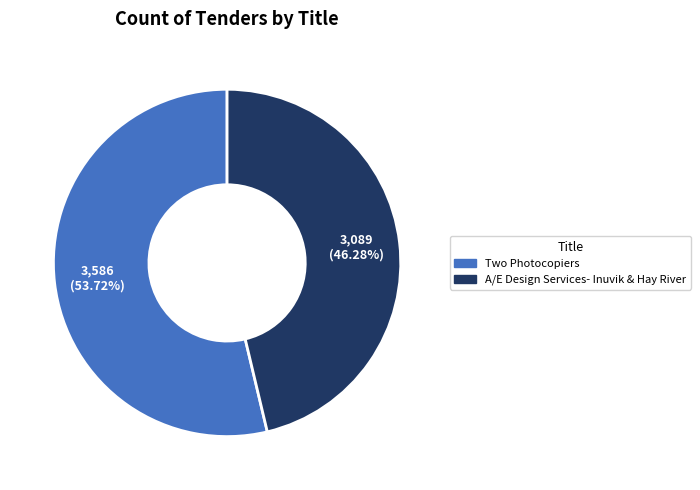

Is there any slice that represents more than half of the pie?

Yes